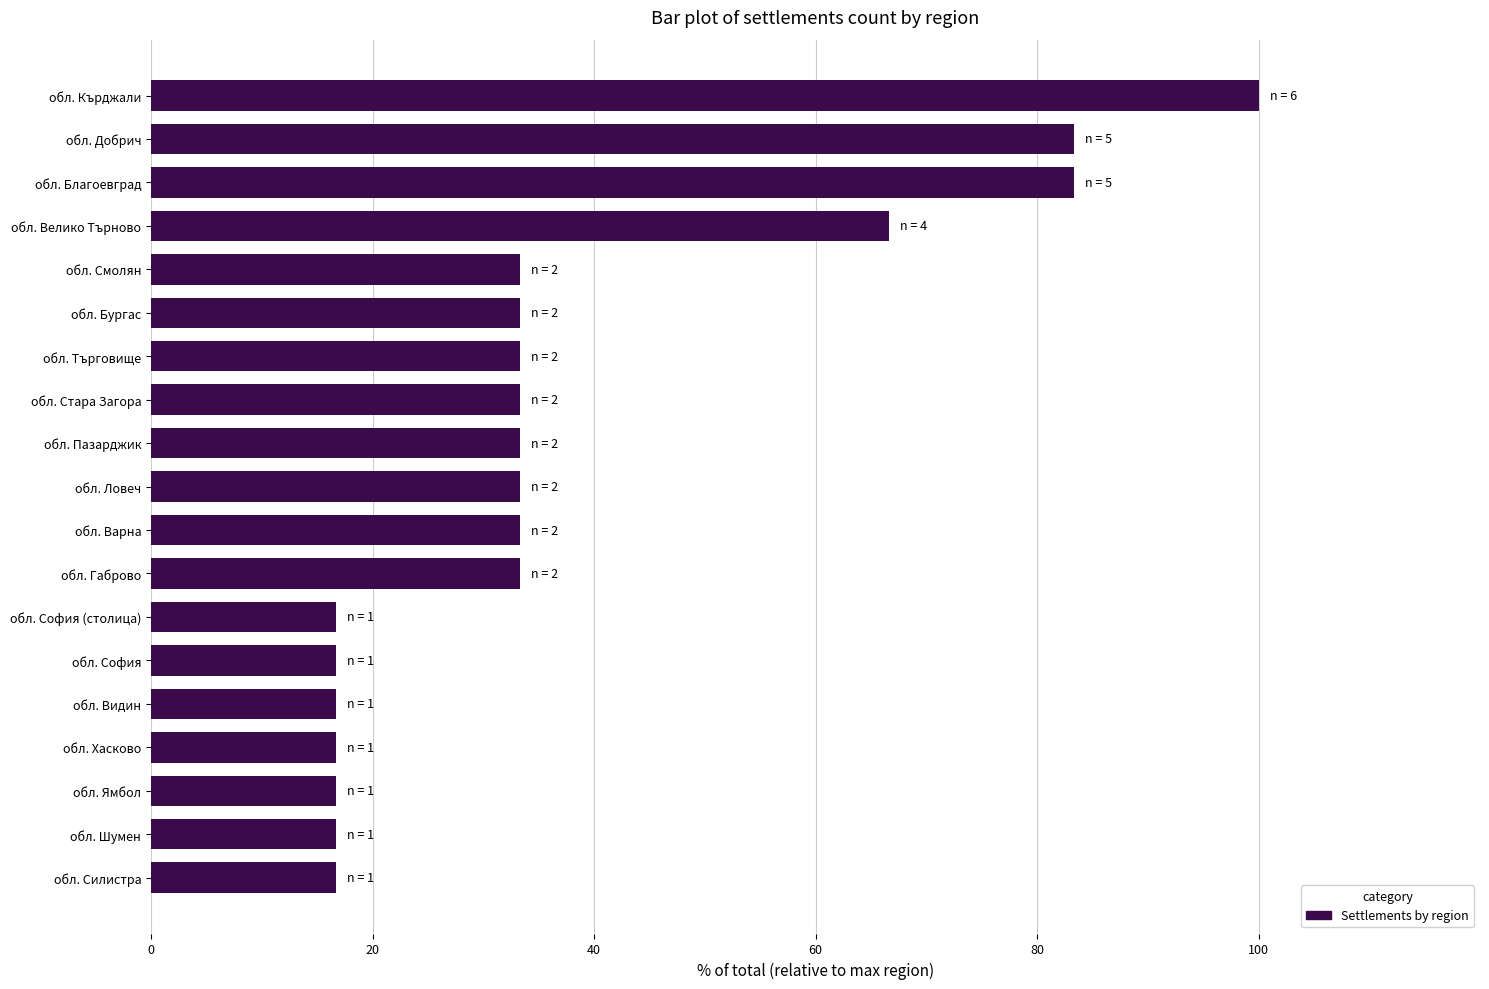

Read the value at обл. Стара Загора.

33.3